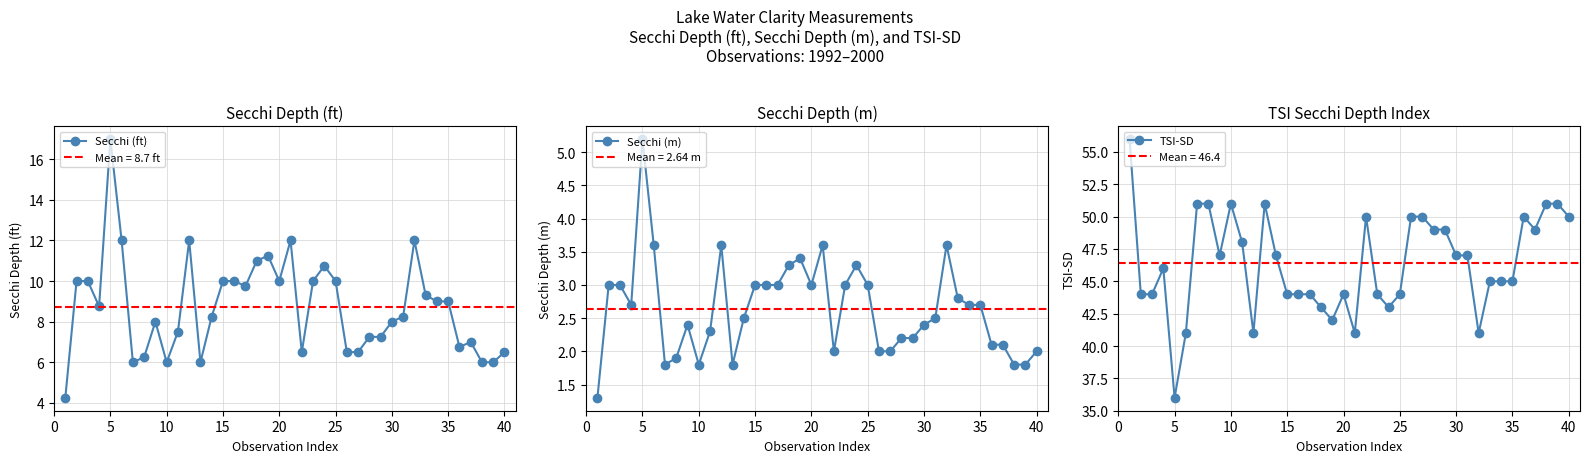

True or false: TSI-SD and Secchi (m) intersect in this chart.

False